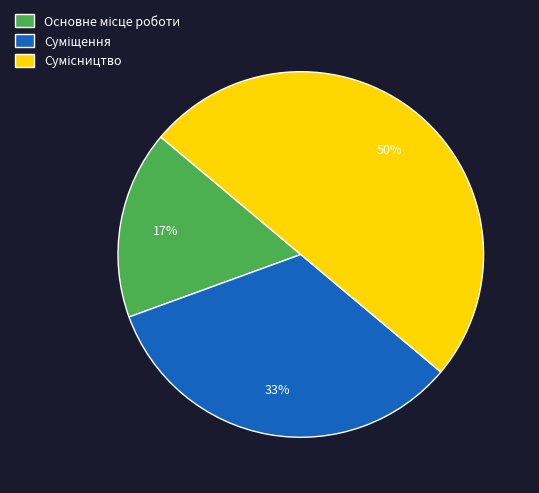

To the nearest percent, what is the average slice percentage?

33%